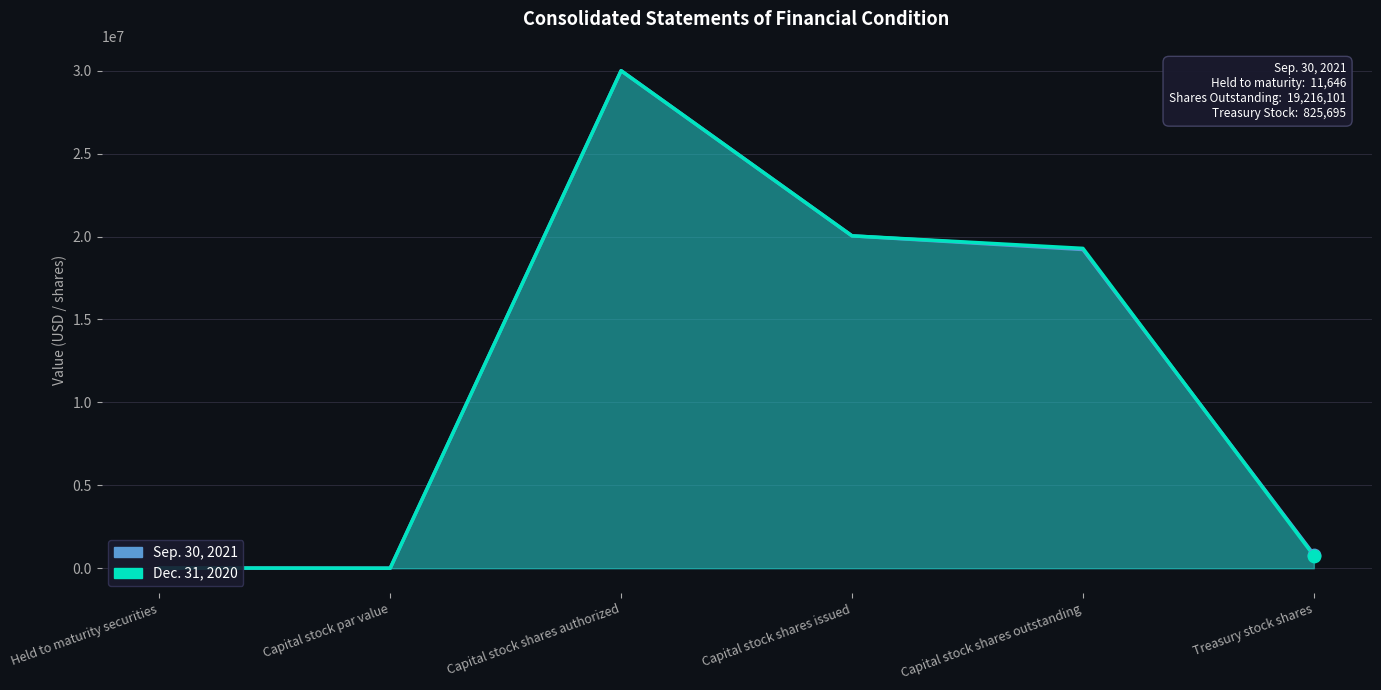

Which series has the largest Y range (max minus min)?

Sep. 30, 2021